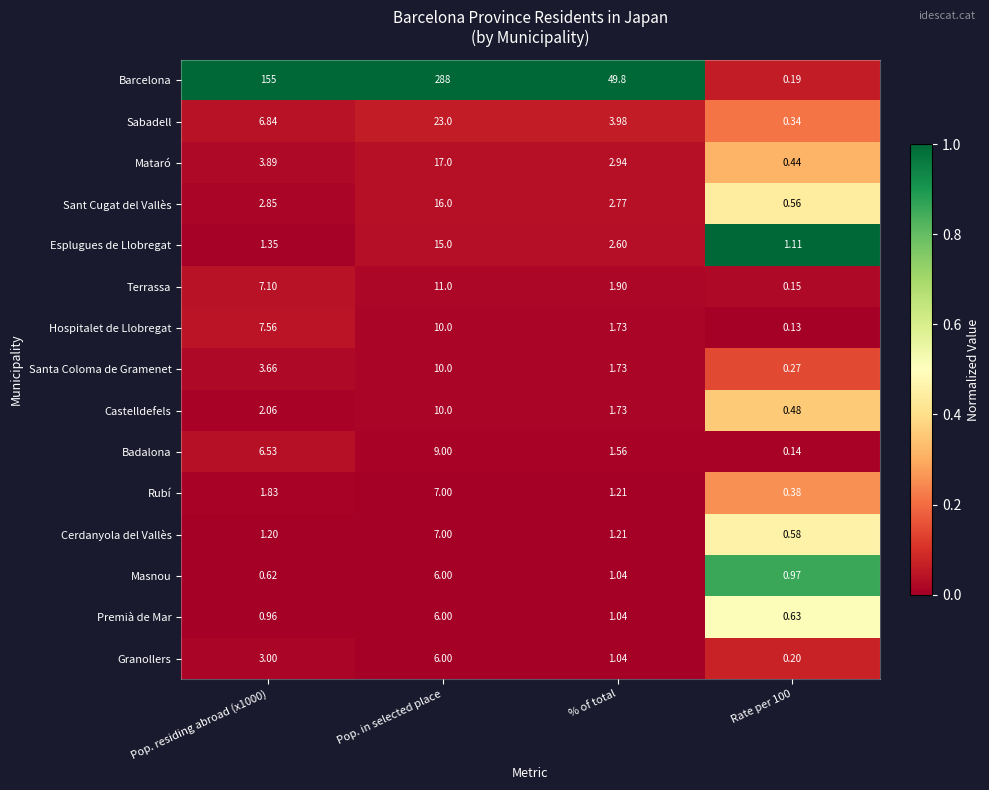

Which series has the largest range (max minus min)?

Barcelona